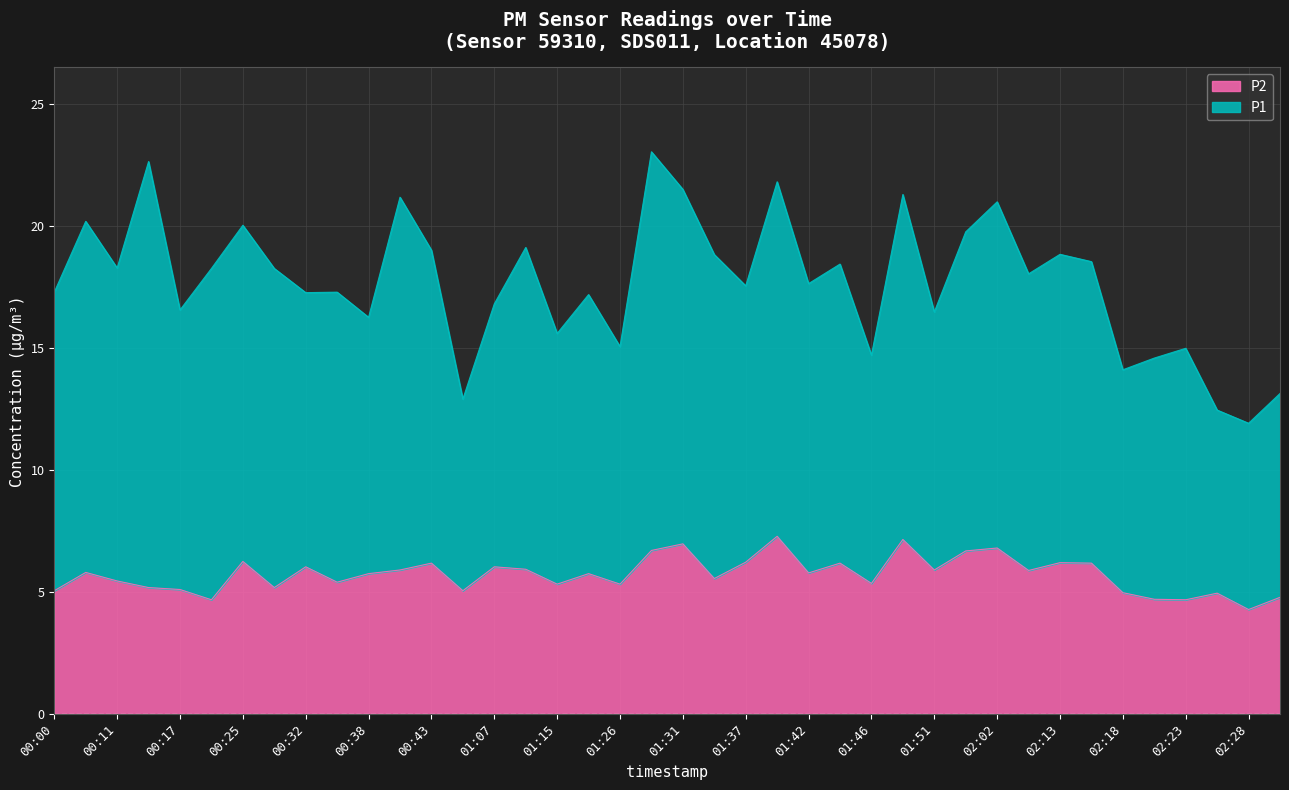

What is the label of the 8th point from the left?

00:27